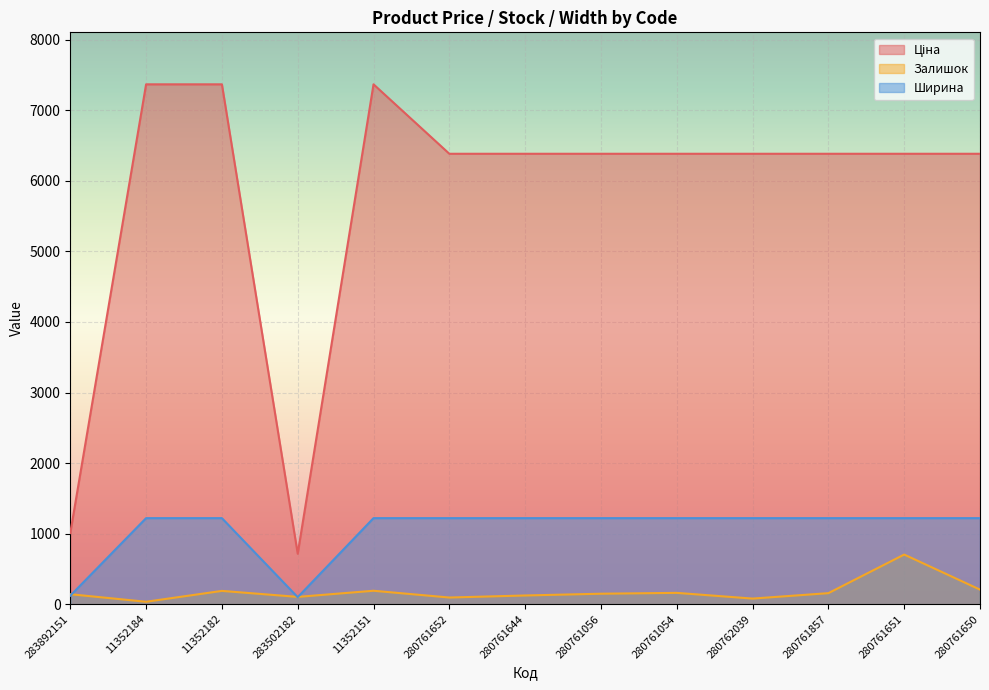

How many series are shown in this chart?

3